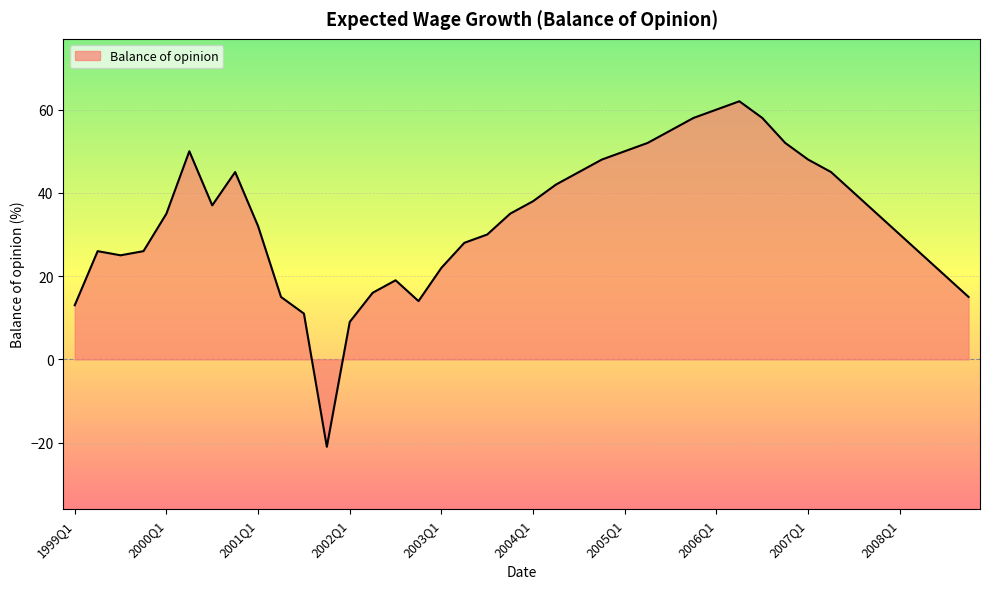

Reading left to right, transcribe all the data shown in this chart.

13	26	25	26	35	50	37	45	32	15	11	-21	9	16	19	14	22	28	30	35	38	42	45	48	50	52	55	58	60	62	58	52	48	45	40	35	30	25	20	15